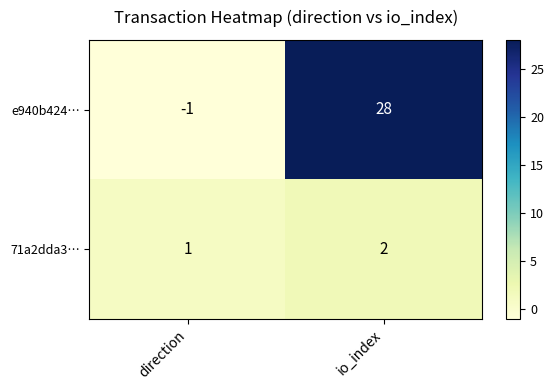

What is the sum of all 71a2dda3… values?

3